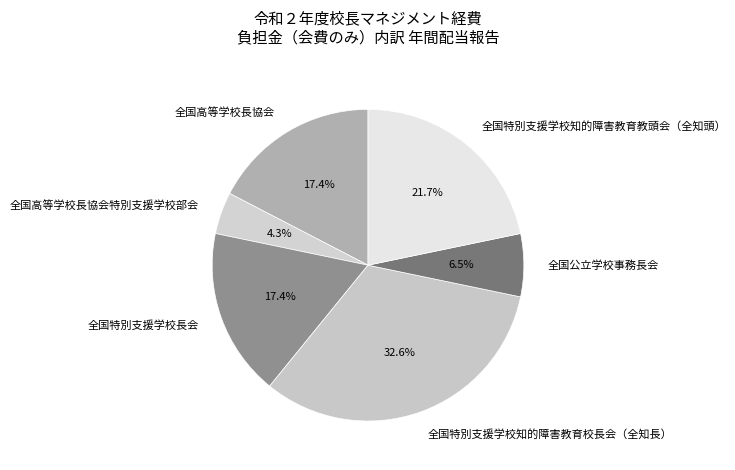

Does 全国高等学校長協会 account for over 50% of the chart?

No